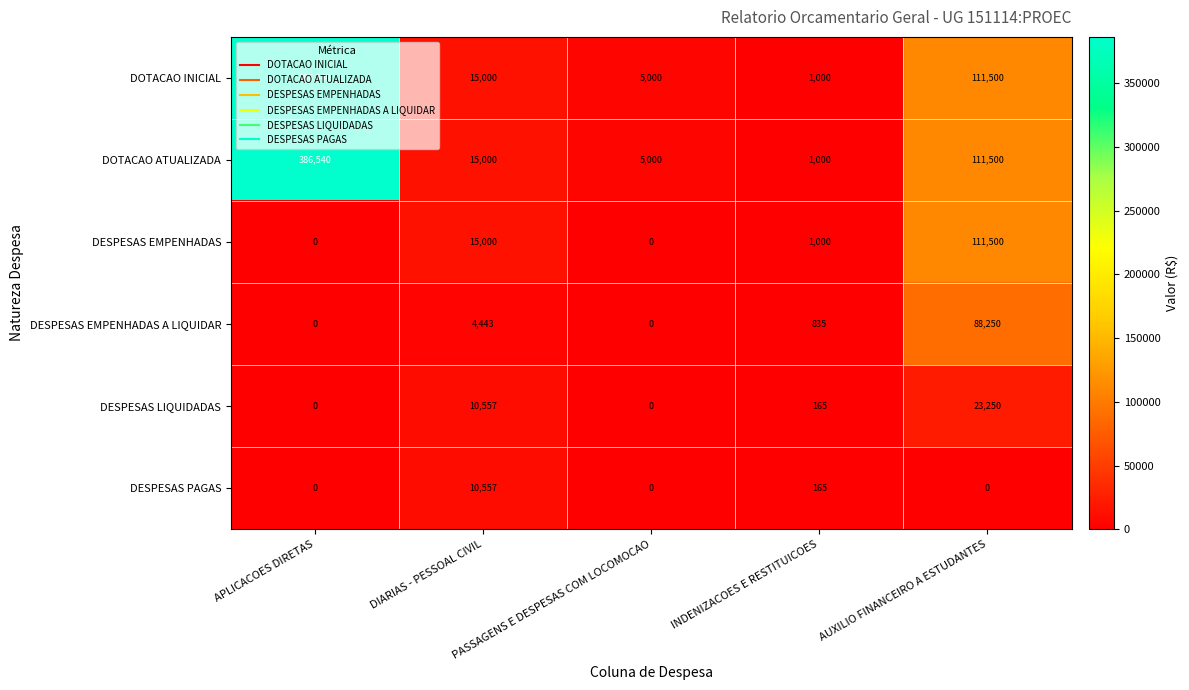

Is it true that DESPESAS LIQUIDADAS equals 0 at PASSAGENS E DESPESAS COM LOCOMOCAO?

True